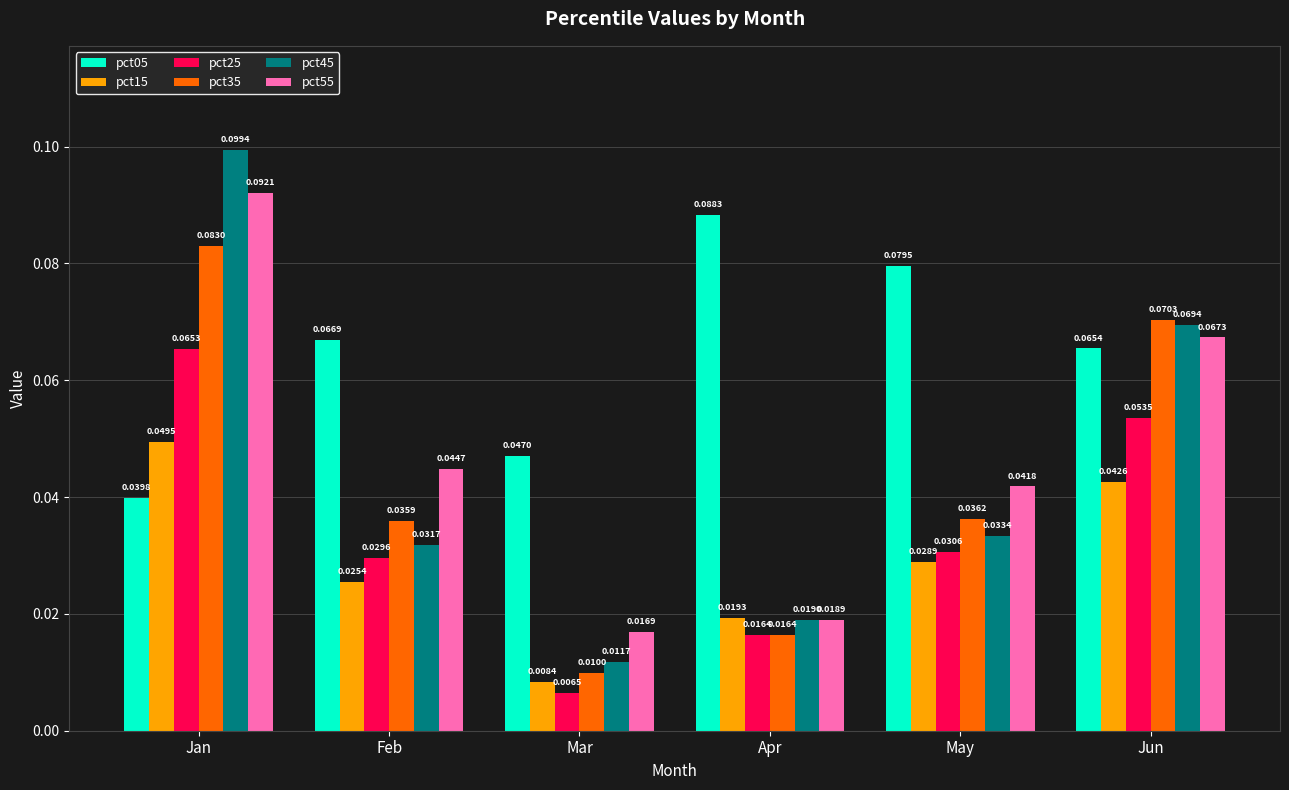

Which label corresponds to the largest value in the chart?

Jan